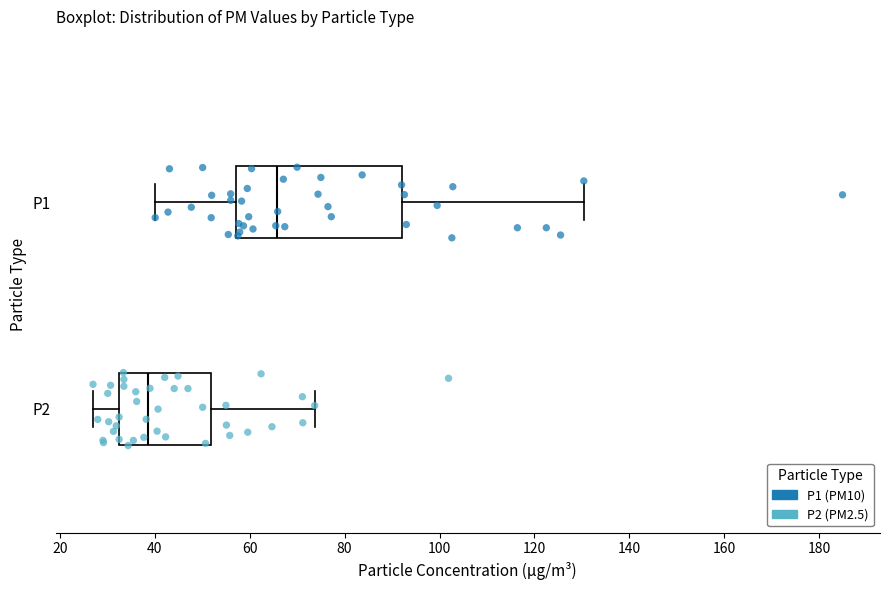

Which box is the widest, from its left edge to its right edge?

P1